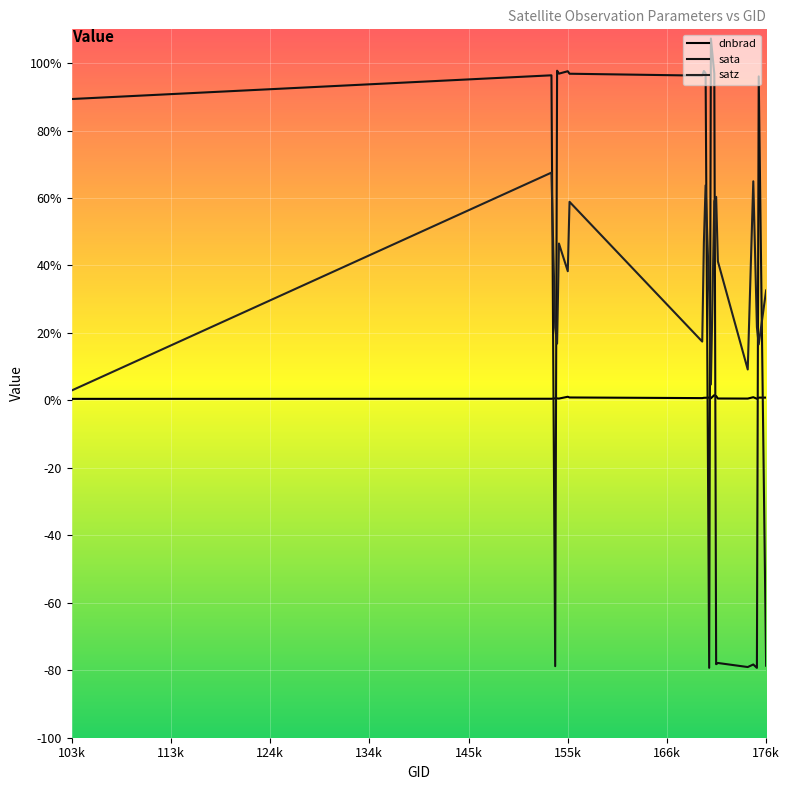

Does the chart display data point markers on the line(s)?

No